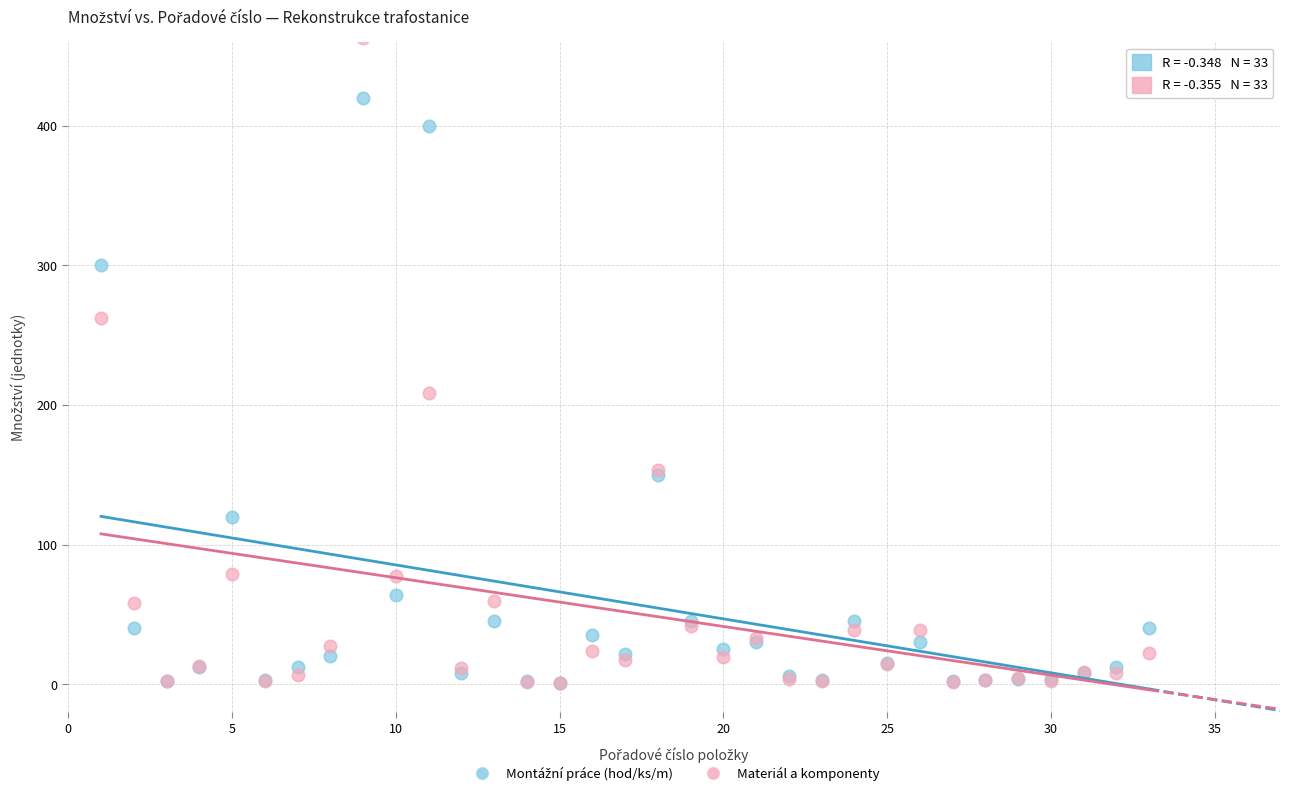

In the Materiál a komponenty series, what Y value is closest to 231?

208.2